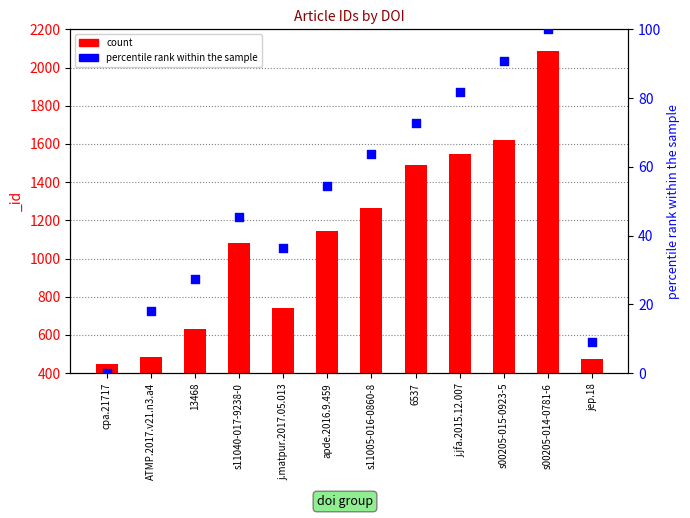

What are all the series names shown in the legend?

count, percentile rank within the sample